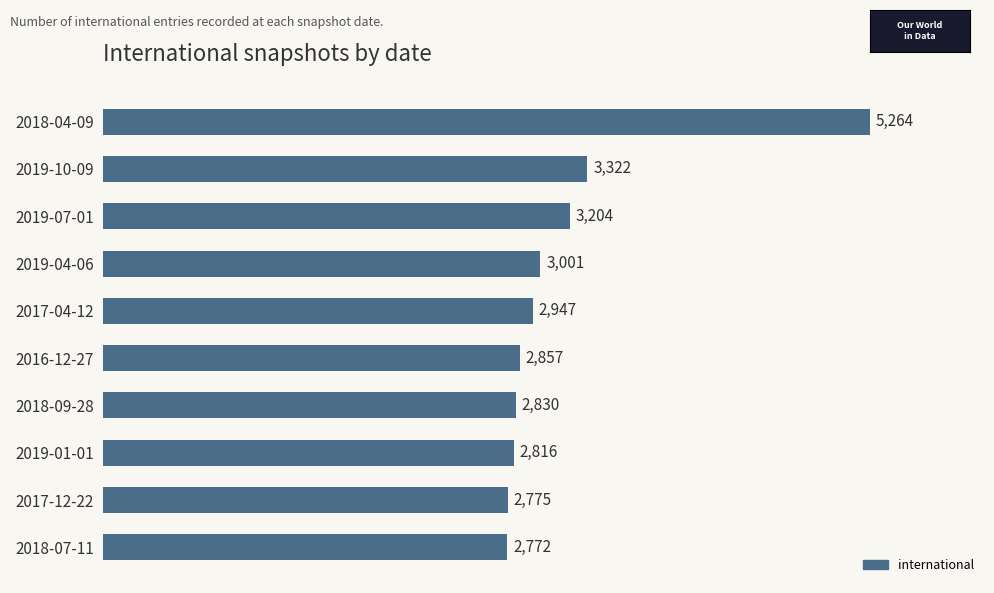

How many categories are shown in the chart?

10